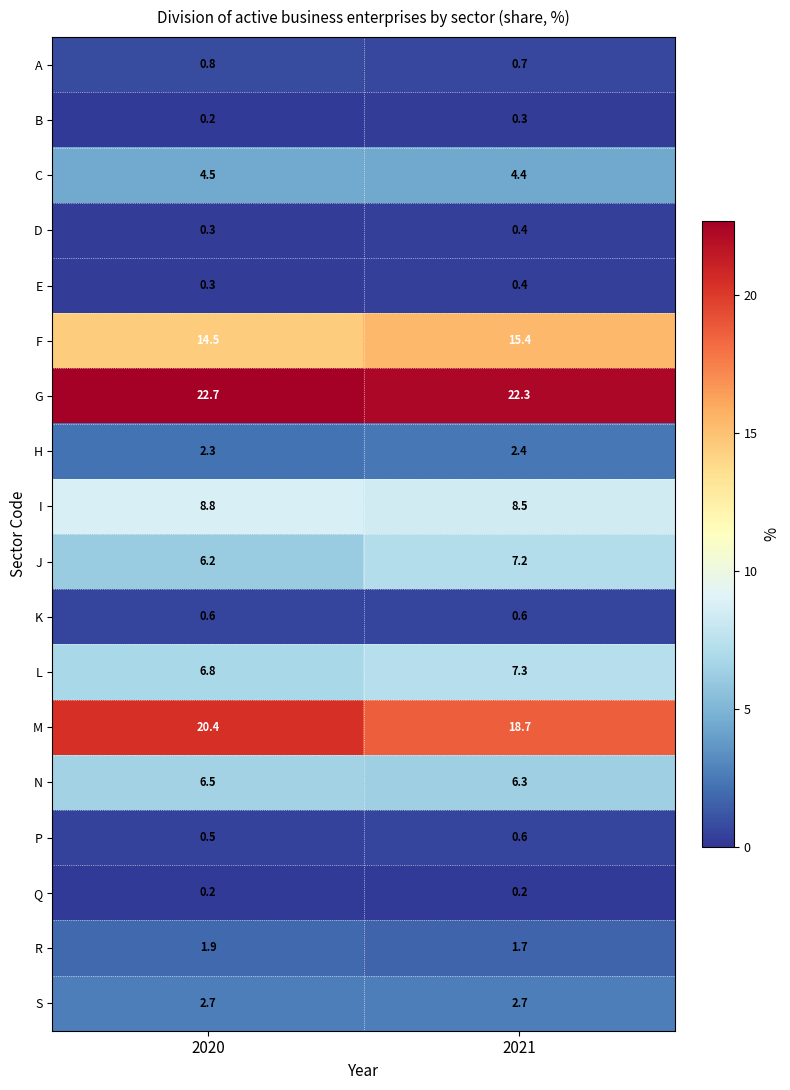

What is the approximate value of P at 2021?

0.6